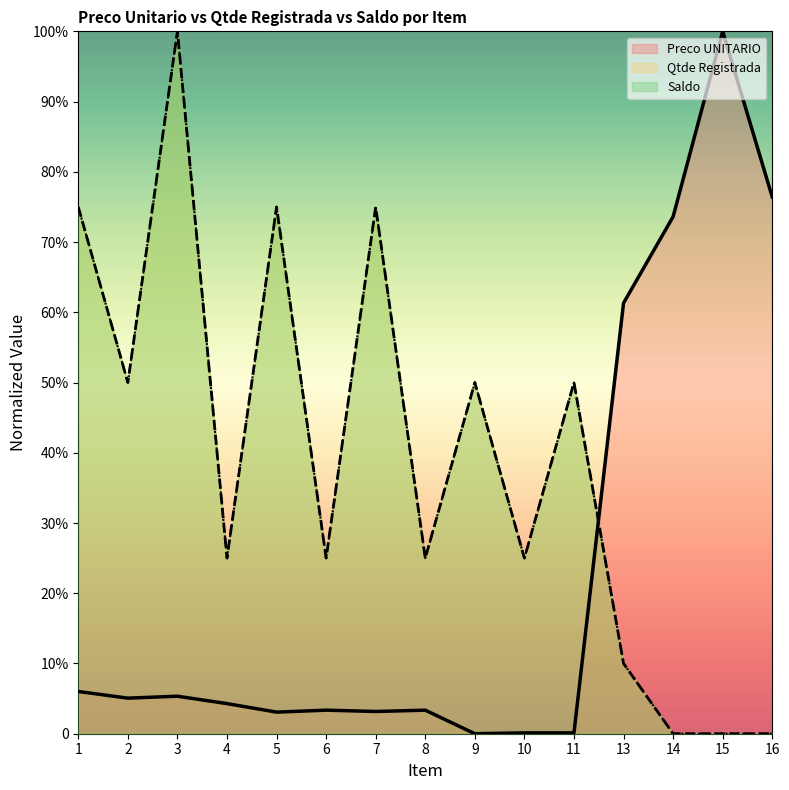

The value of Preco UNITARIO at 15 is 550.0. True or false?

True